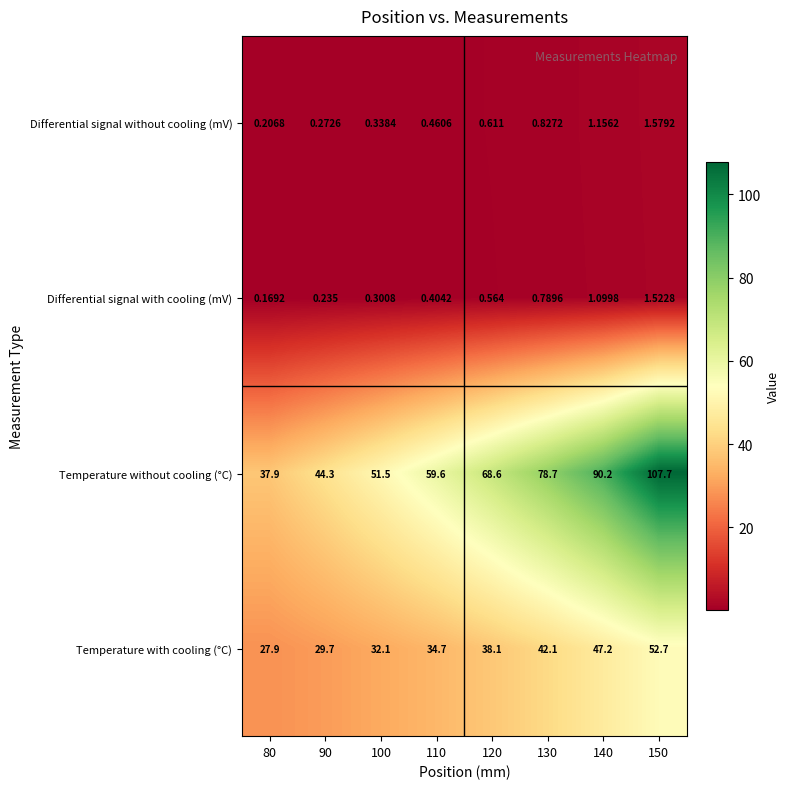

Count the number of data series in this chart.

4